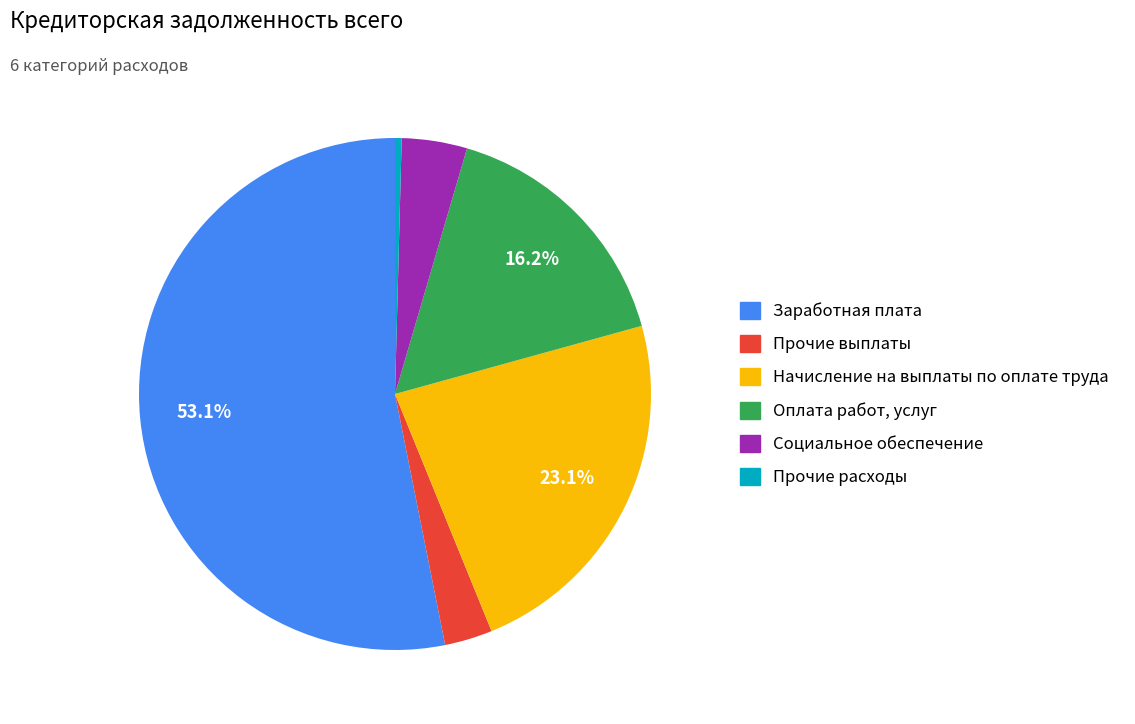

Which slice is the smallest?

Прочие расходы